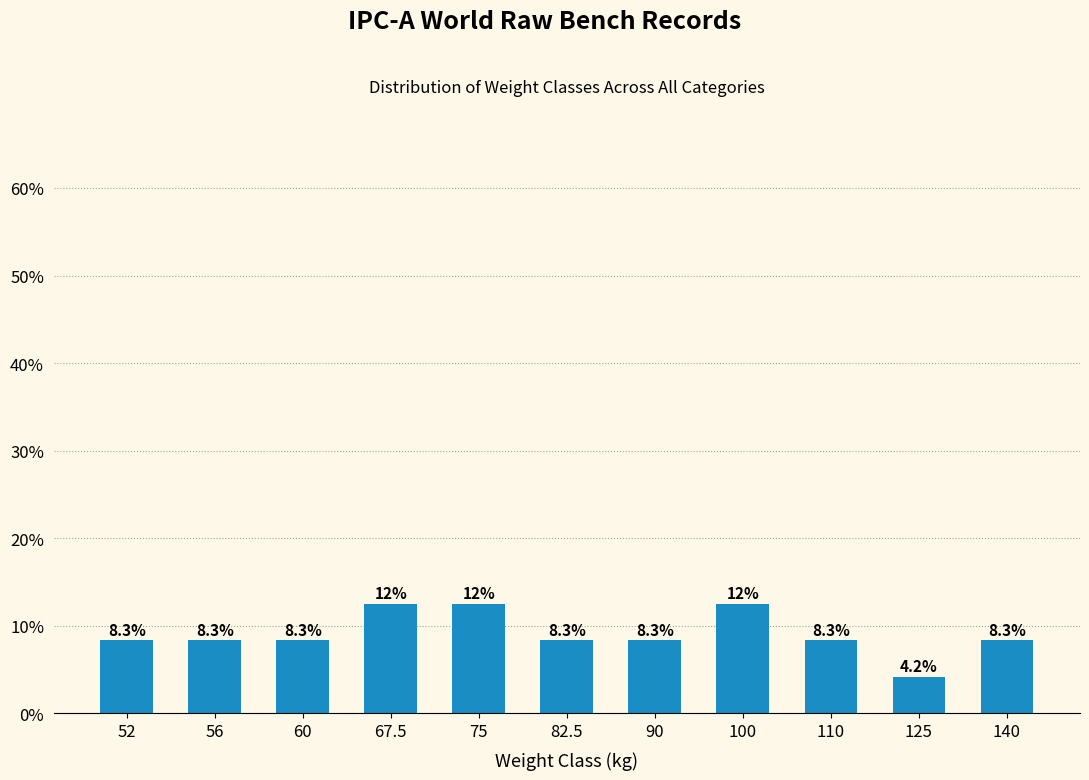

Reading left to right, extract all data points from this chart.

52=8.3	56=8.3	60=8.3	67.5=12.5	75=12.5	82.5=8.3	90=8.3	100=12.5	110=8.3	125=4.2	140=8.3